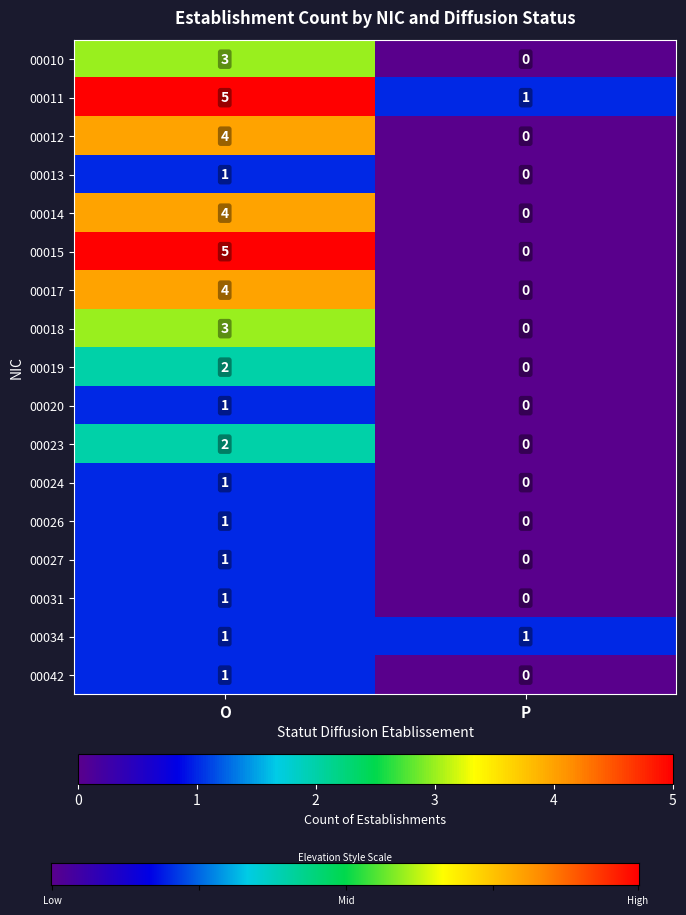

The value of 00019 at P is 0. True or false?

True